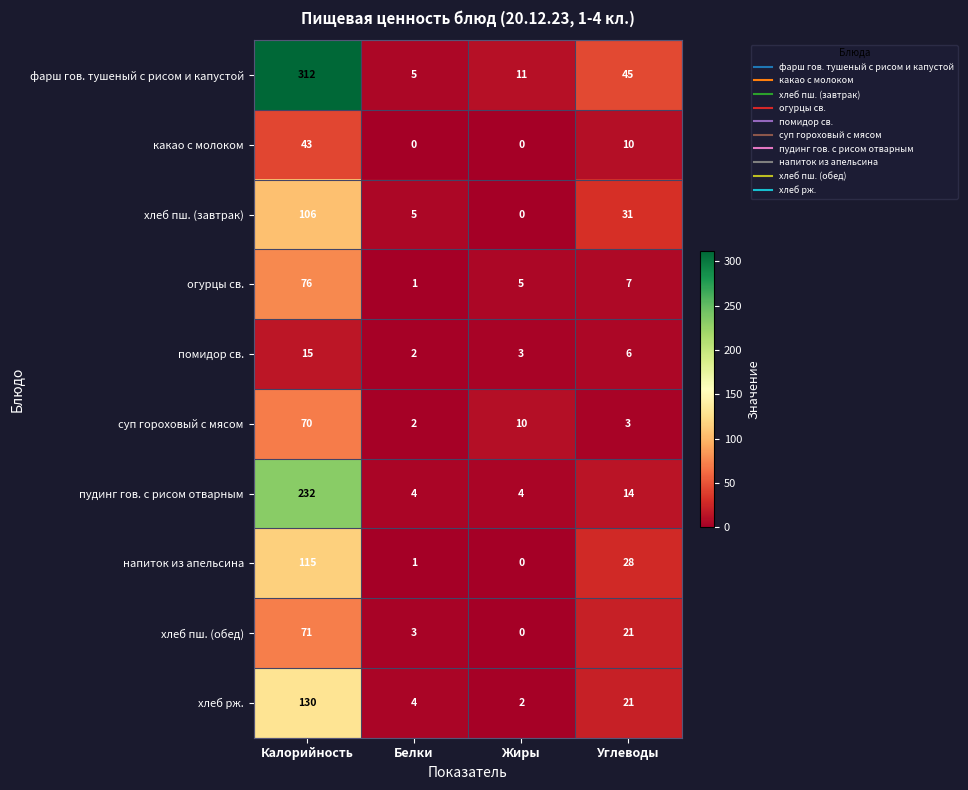

What is the spread (max minus min) of values at Калорийность?

297